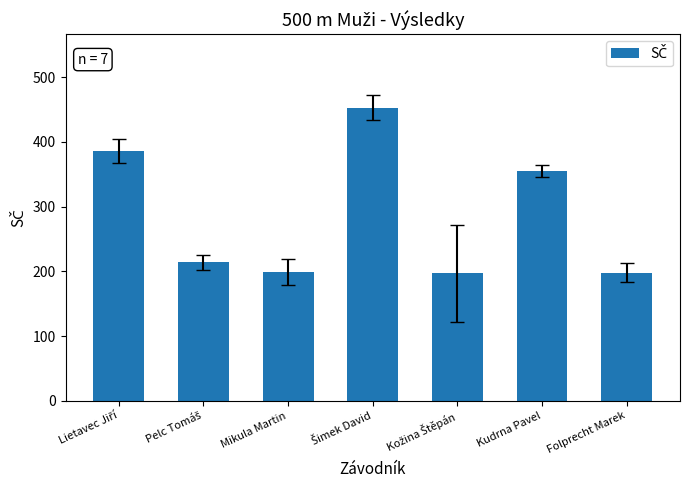

What is the maximum value shown in the chart?

453